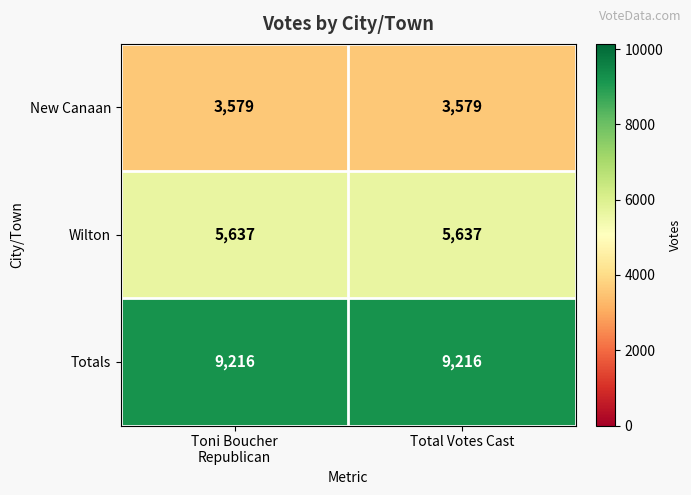

The Wilton series shows 5637 at Total Votes Cast. True or false?

True